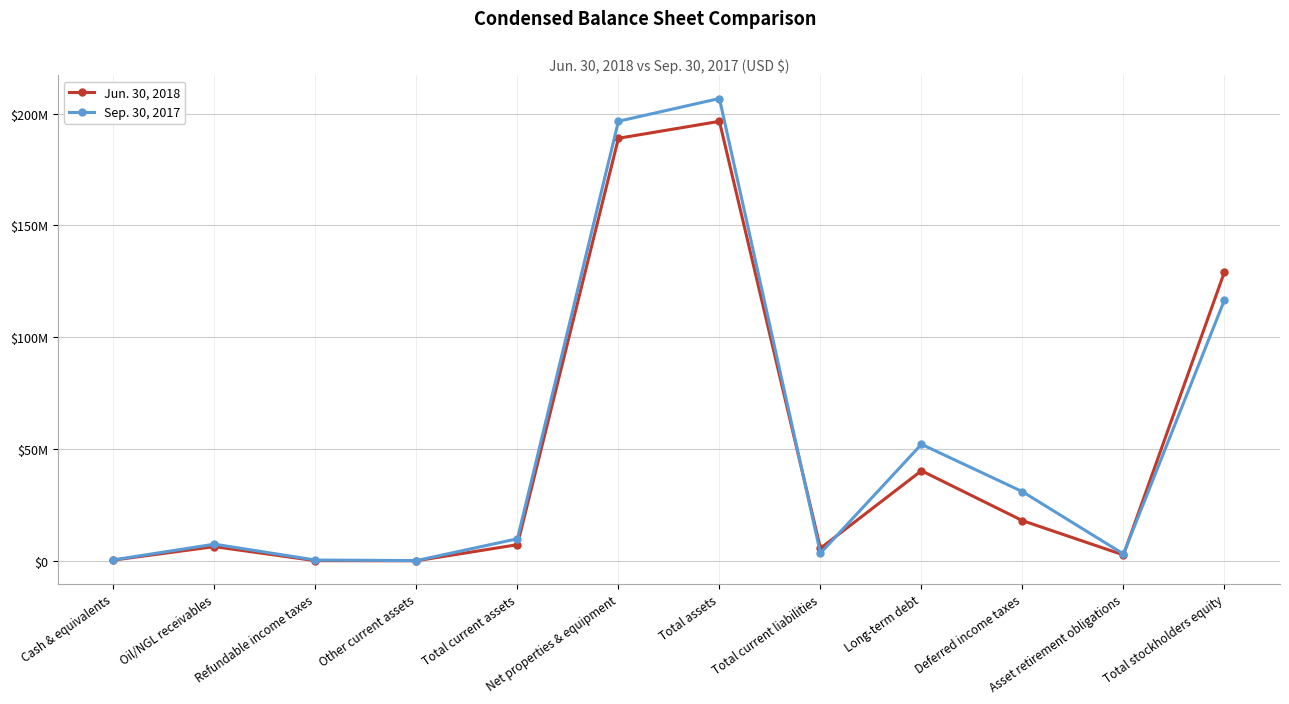

List the series in order of their peak value, highest first.

Sep. 30, 2017, Jun. 30, 2018